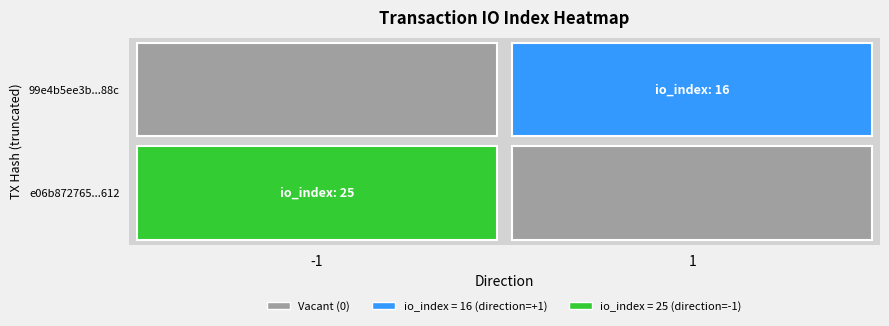

What is the sum of the e06b872765965f3a28df604ee71994fe2f83612 values at direction and io_index?

24